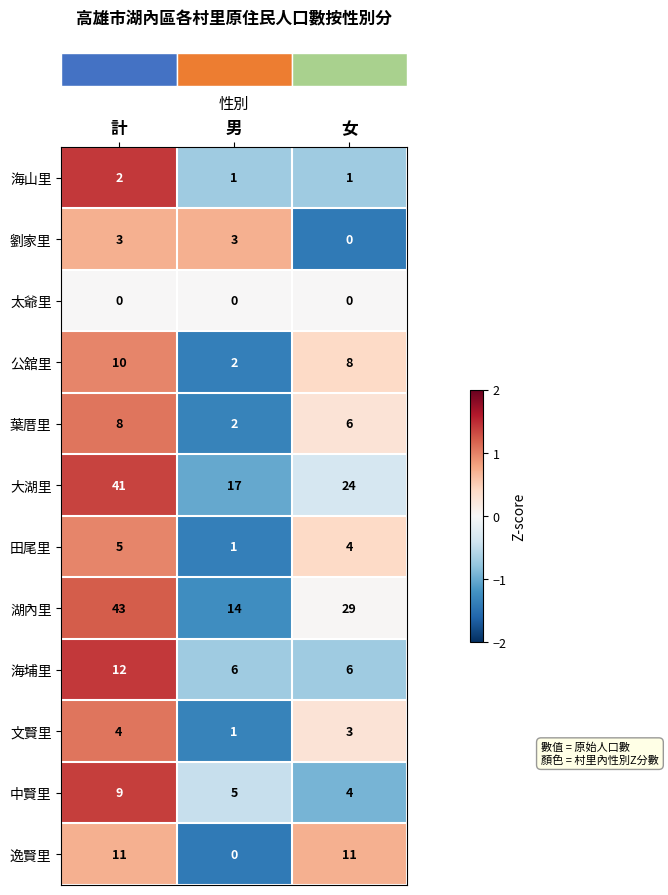

What is the spread (max minus min) of values at 女?

29